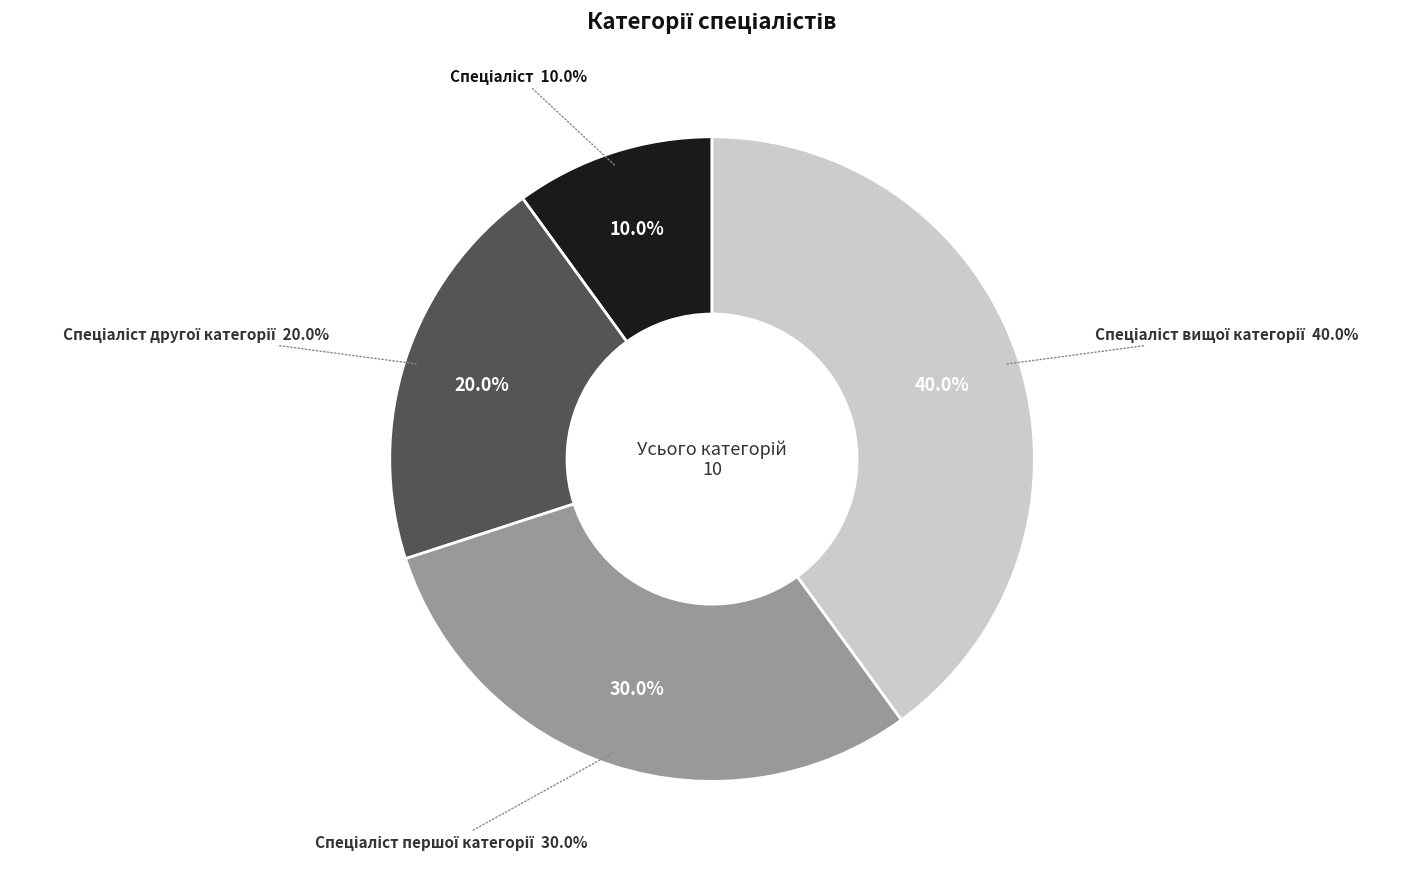

To the nearest percent, what is the difference between the Спеціаліст другої категорії and Спеціаліст вищої категорії slice percentages?

20%